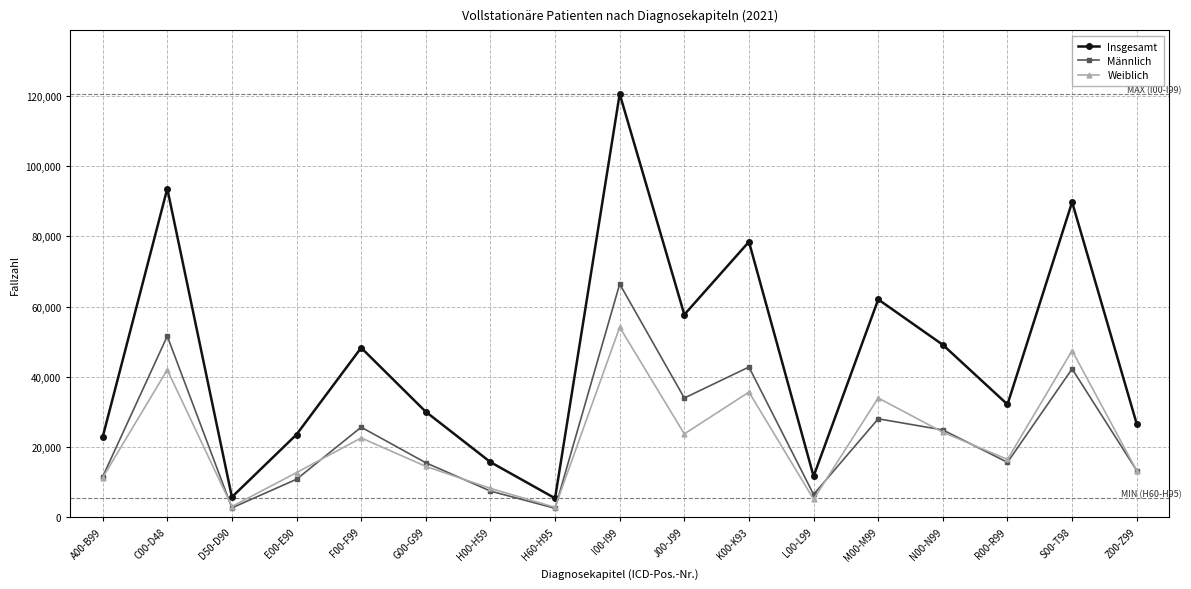

Which series has the largest range (max minus min)?

Insgesamt